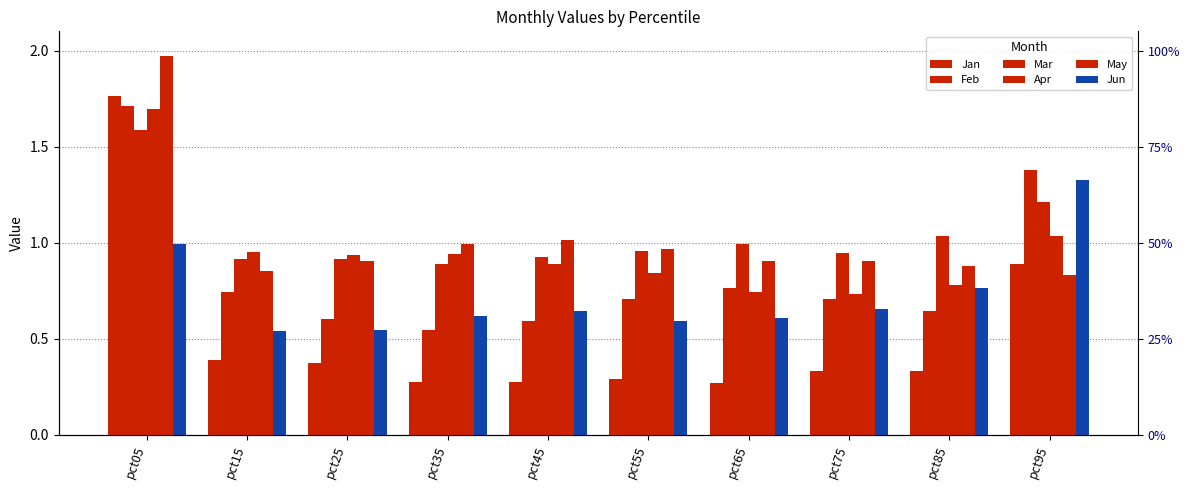

At which category is the sum across all series the highest?

pct05